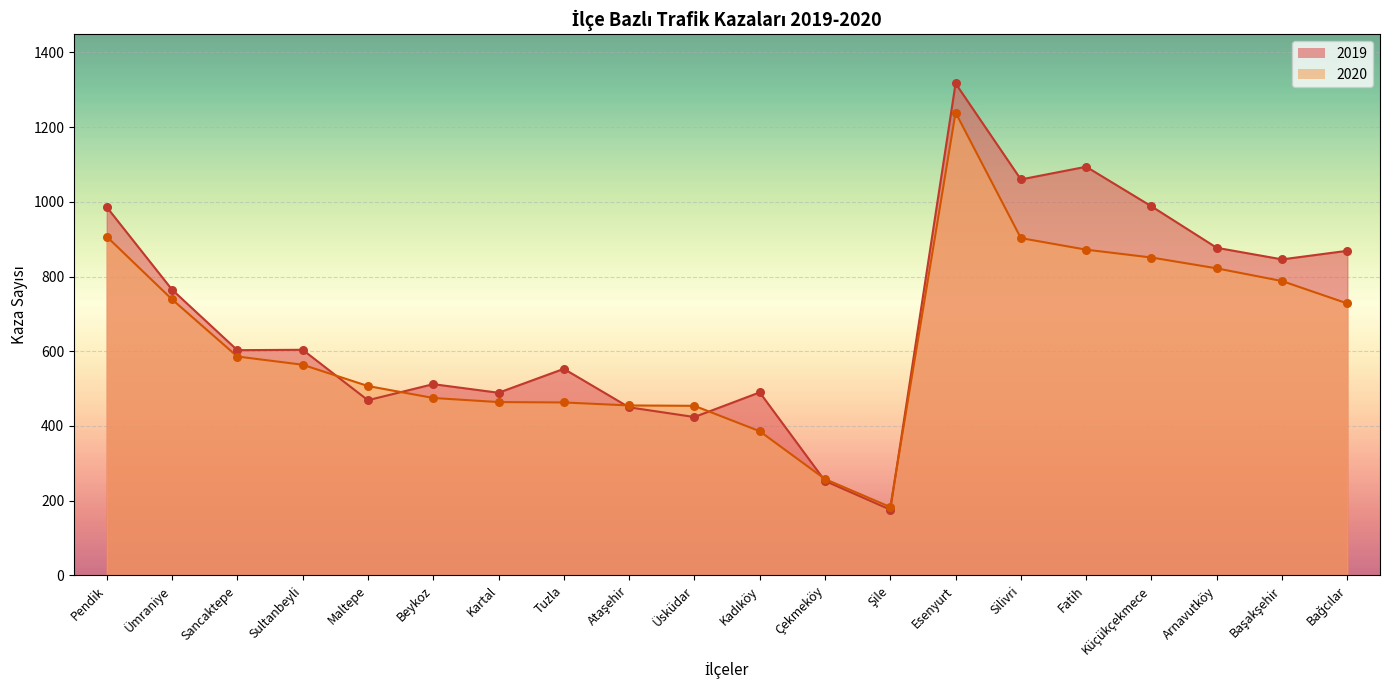

At how many categories does at least one series exceed 1287?

1